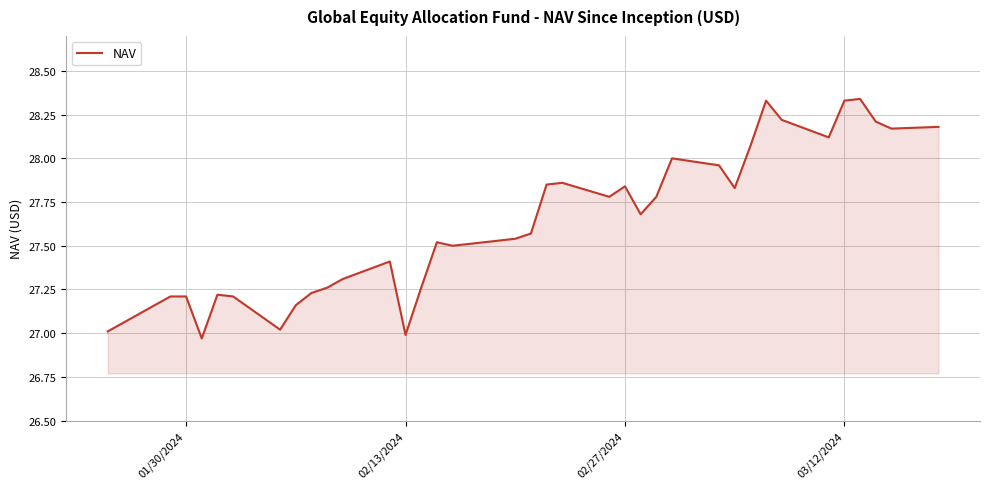

What is the difference between the maximum and minimum values?

1.4